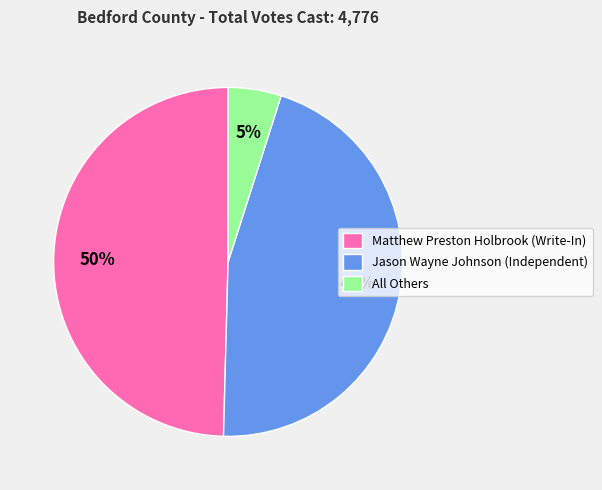

Between Jason Wayne Johnson (Independent) and Matthew Preston Holbrook (Write-In), which is larger?

Matthew Preston Holbrook (Write-In)